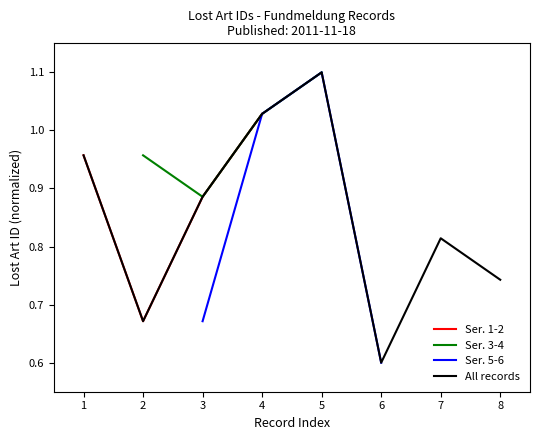

The value of All records at 7 is 1.3. True or false?

False